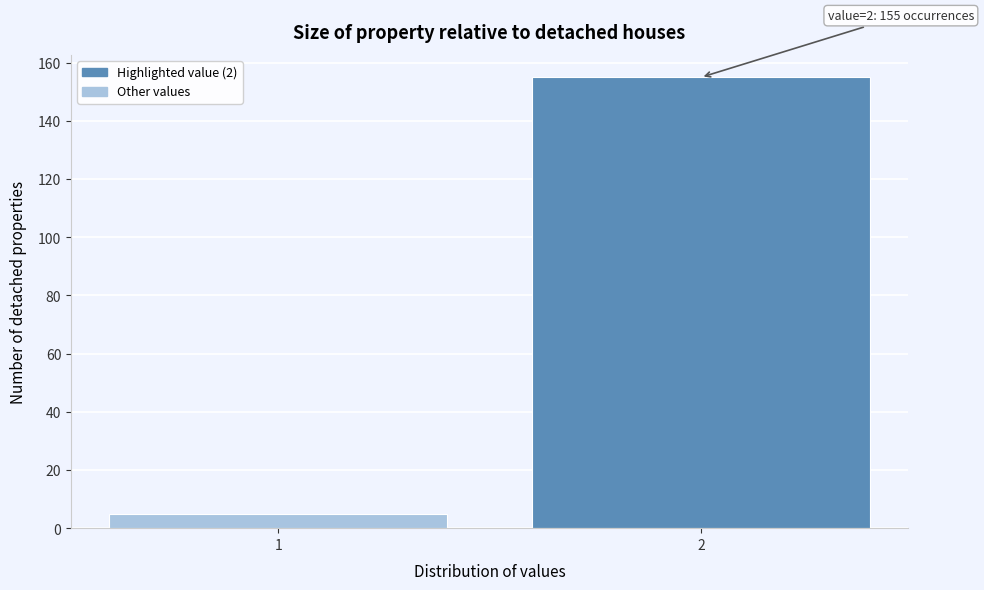

Reading left to right, extract all data points from this chart.

5	155